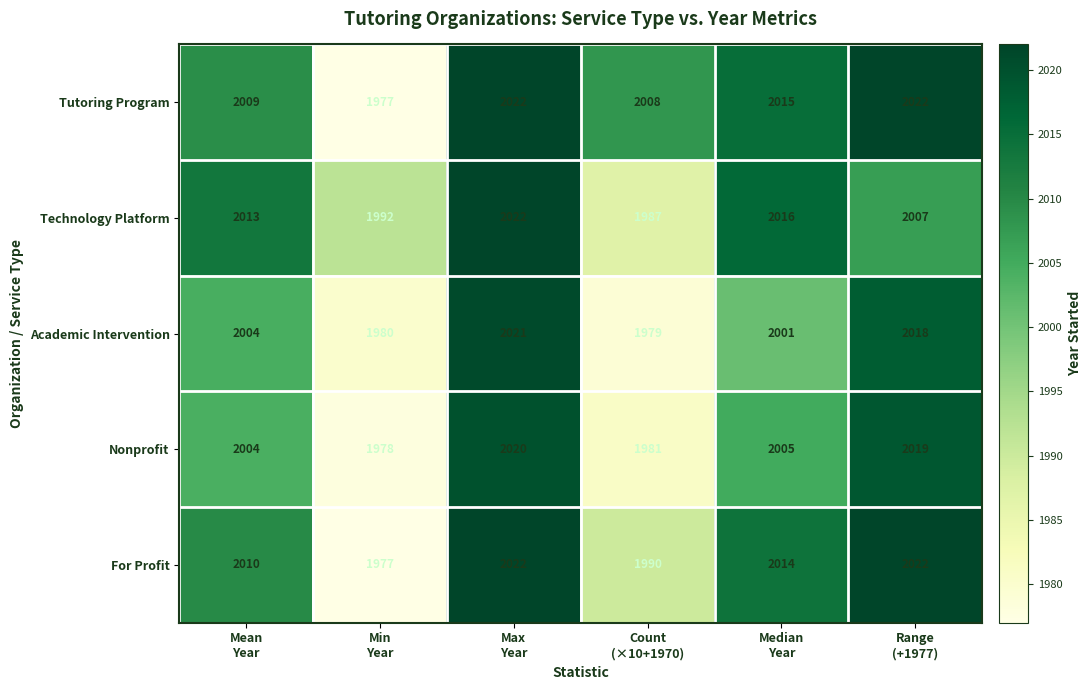

What is the average value of the Nonprofit series?

2001